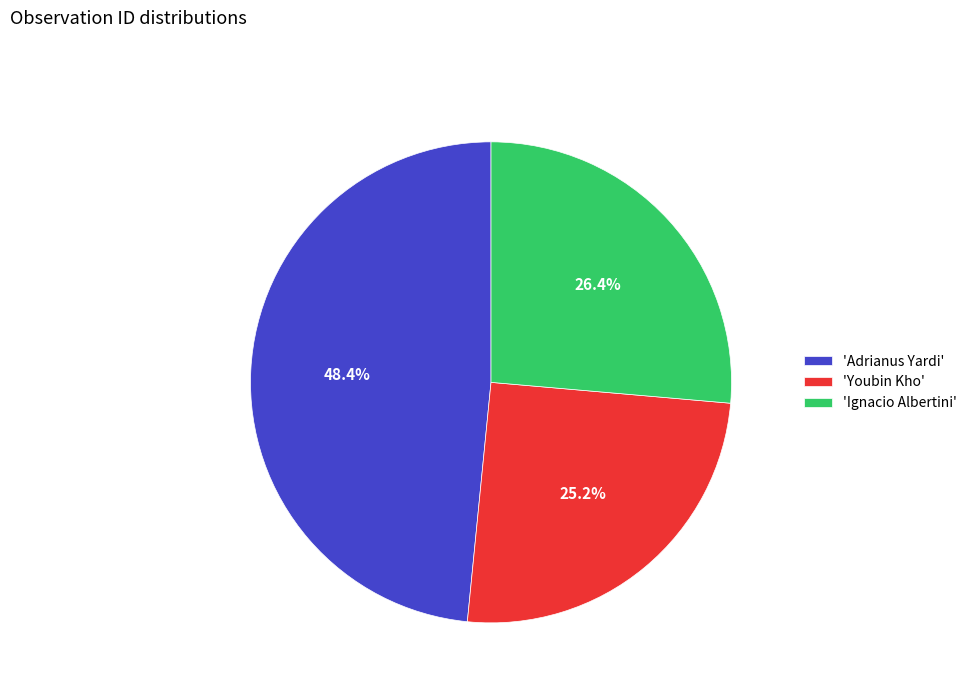

Is 'Youbin Kho' the majority of the pie?

No